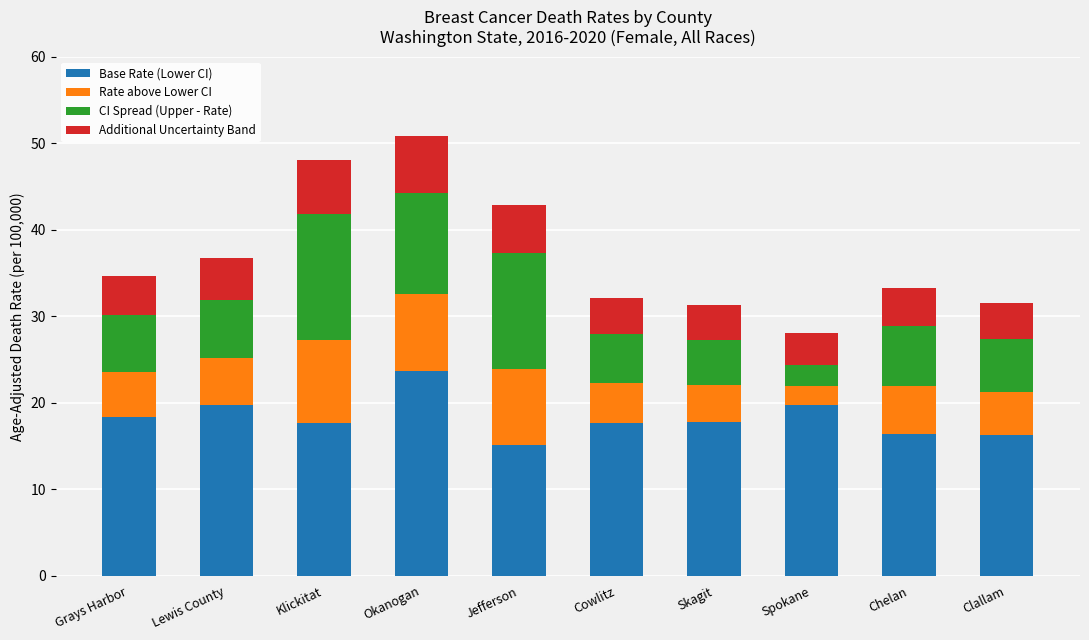

What is the difference between the Base Rate (Lower CI) values at Clallam and Skagit?

1.5